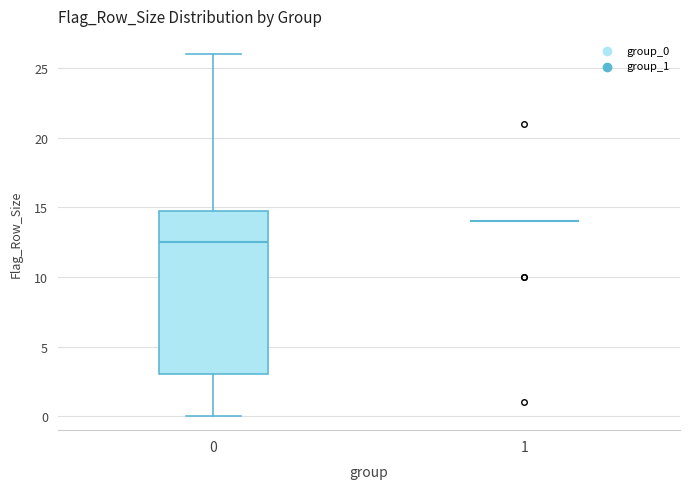

Reading left to right, read every box against the y-axis: the position of its median line, the range the box covers, and the ends of its whiskers. The values are not printed on the chart, so give them approximately, as read against the axis.

0: median 12.5, box 3.0 to 15.0, whiskers 0.0 to 26.0
1: box collapsed to a line at 14.0, whiskers 14.0 to 14.0